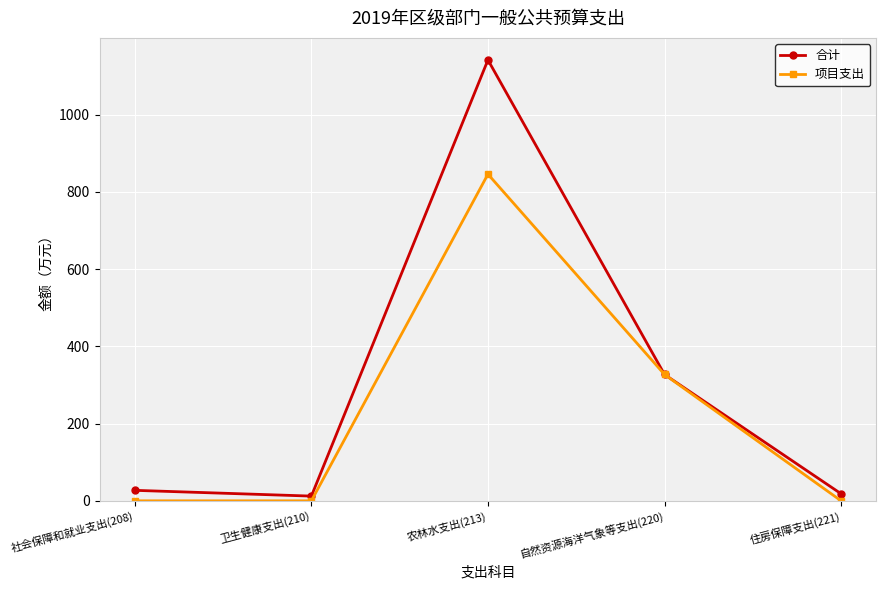

What is the sum of the 项目支出 values at 自然资源海洋气象等支出(220) and 农林水支出(213)?

1172.5